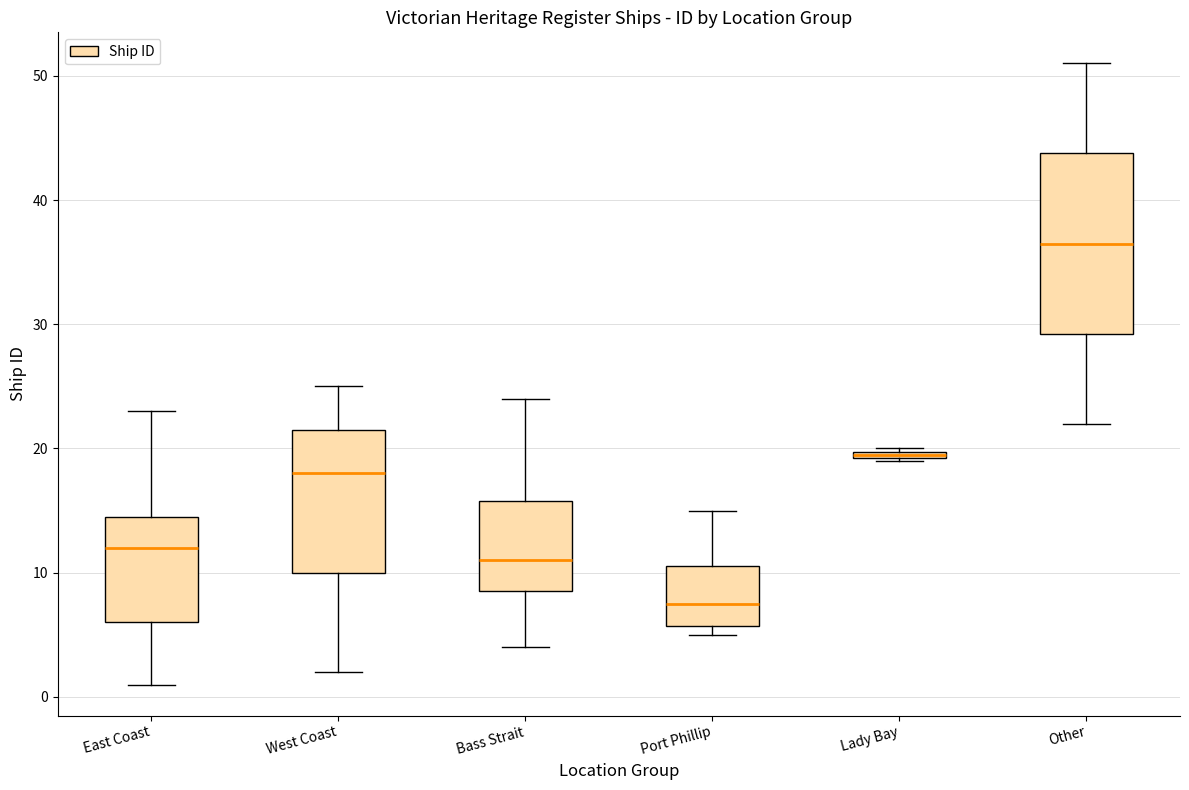

Where does the upper whisker of the box for Other end on the y-axis? The values are not printed on the chart, so give them approximately, as read against the axis.

51